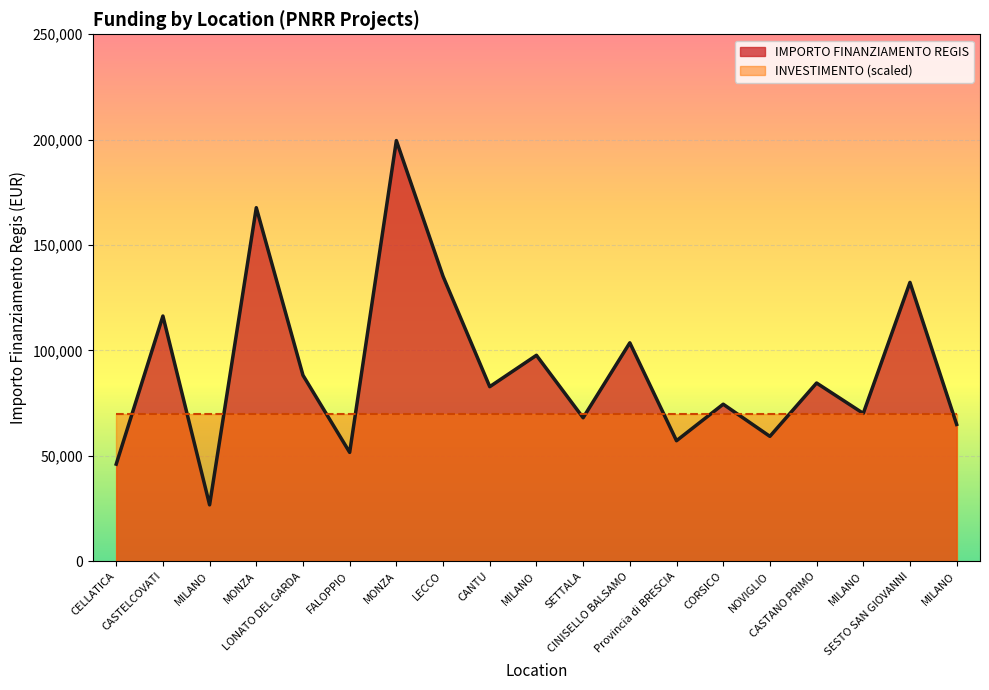

Which label corresponds to the largest value in the chart?

MONZA